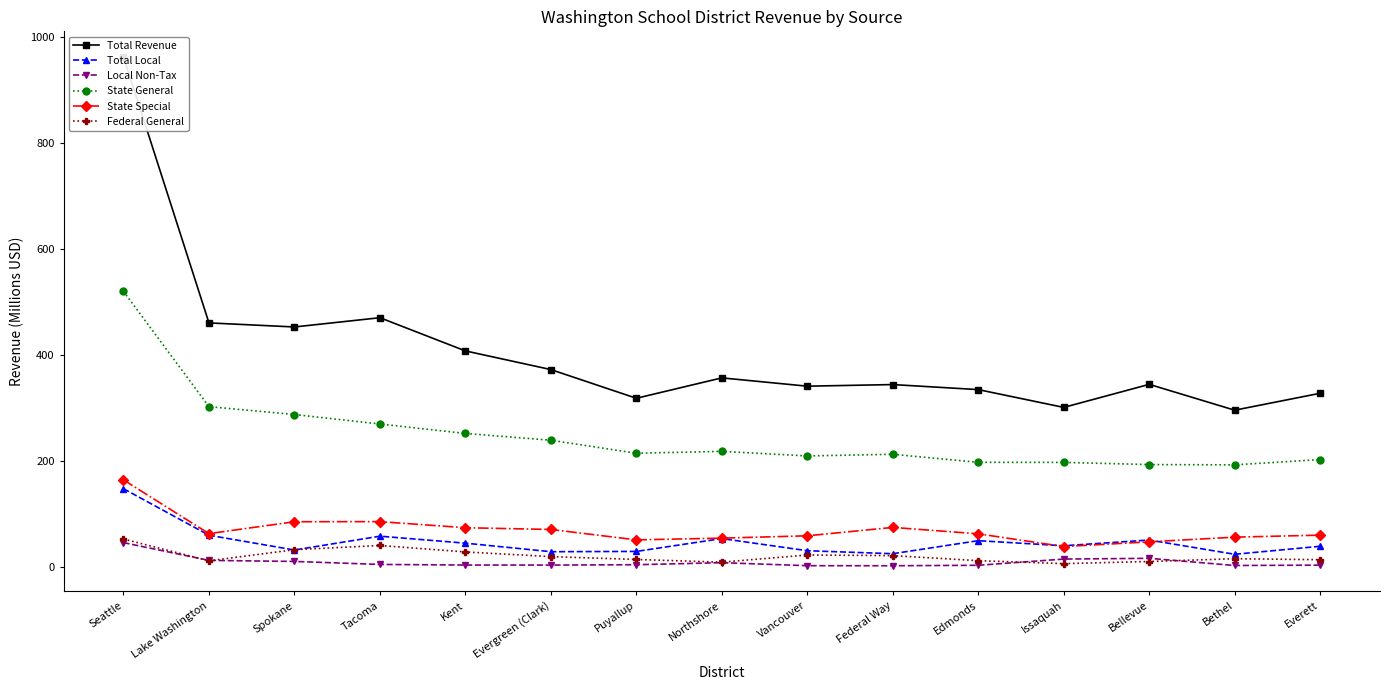

True or false: Total Revenue and Total Local cross at least once.

False